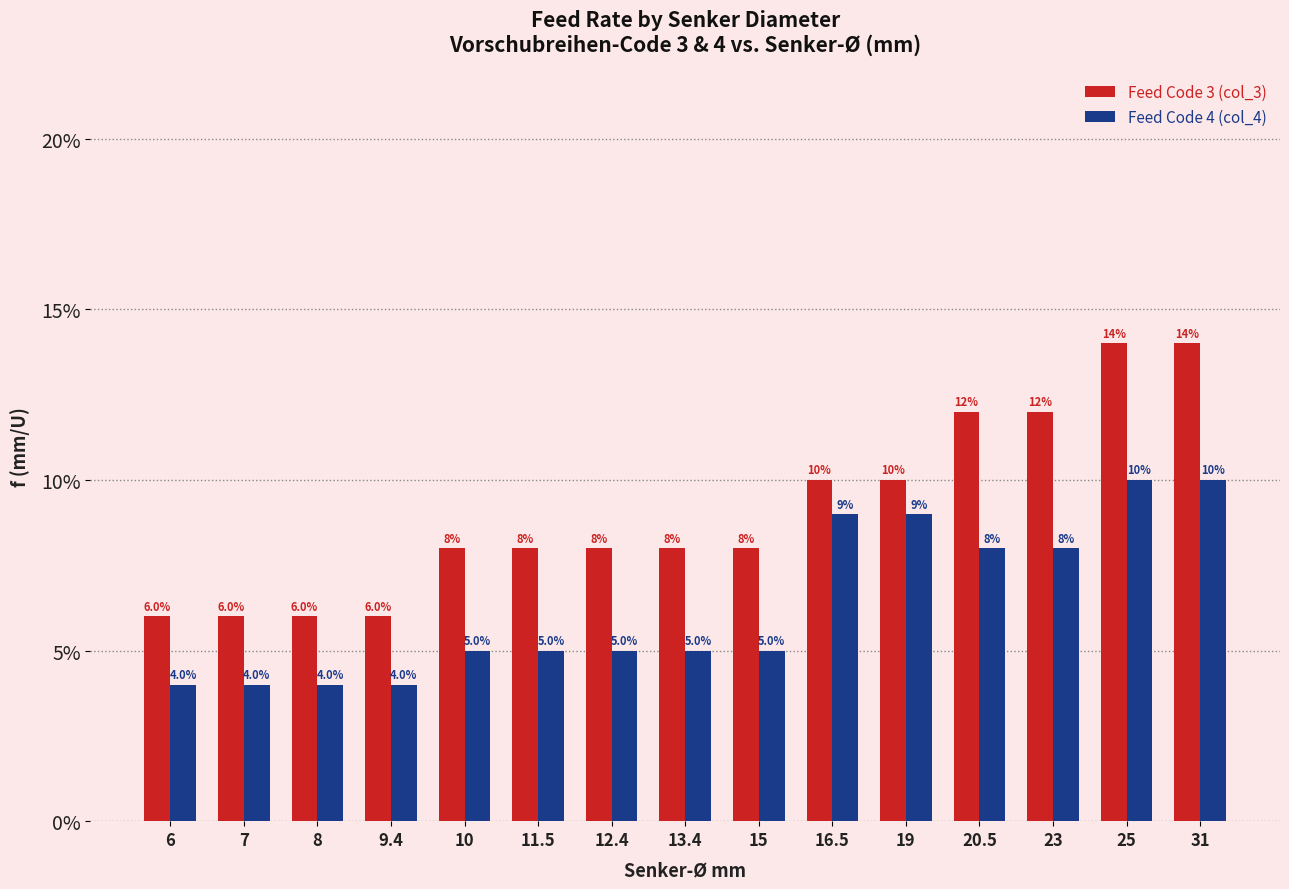

Are the bars grouped side by side (vs. stacked)?

Yes